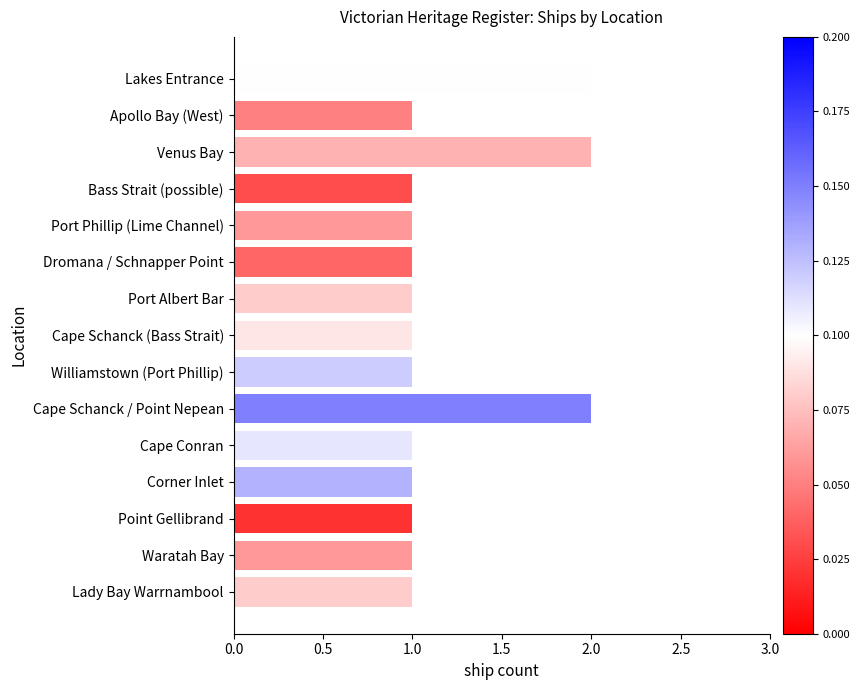

True or false: the data shows 2 at Lakes Entrance.

True